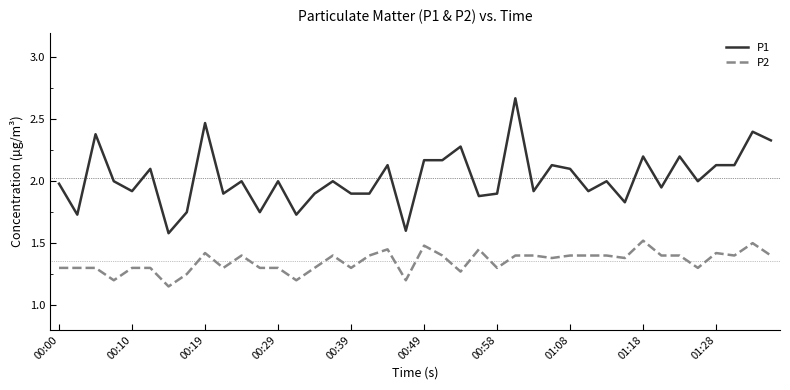

Which series has the largest total across all categories?

P1